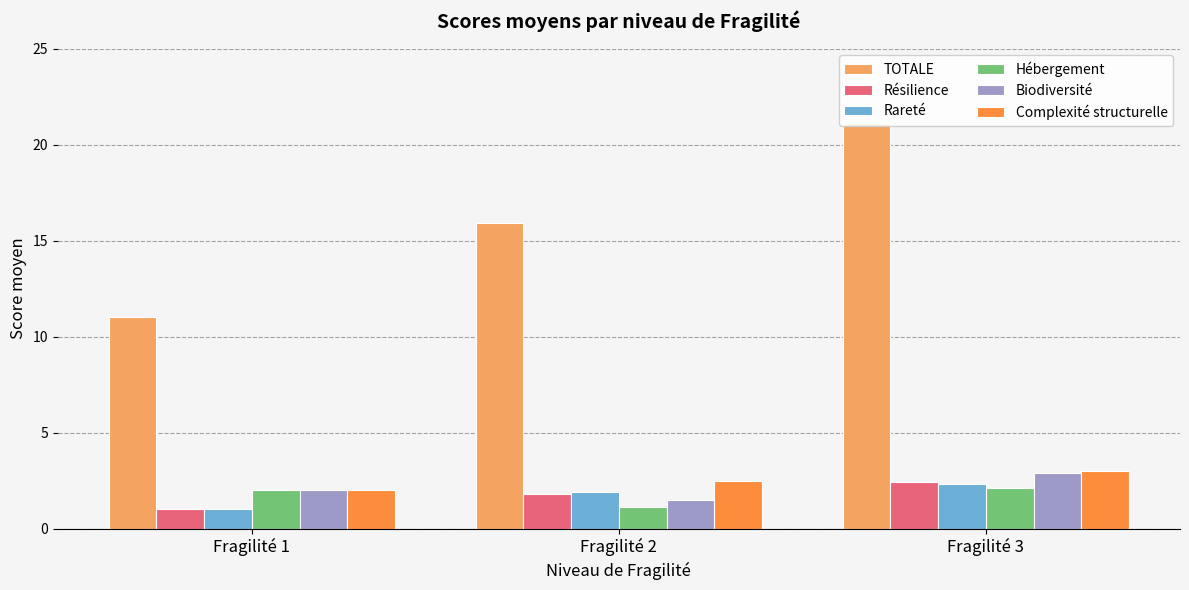

Reading left to right, what are all the values shown in this chart?

TOTALE: 11.0	15.9	21.1
Résilience: 1.0	1.8	2.4
Rareté: 1.0	1.9	2.3
Hébergement: 2.0	1.1	2.1
Biodiversité: 2.0	1.5	2.9
Complexité structurelle: 2.0	2.5	3.0